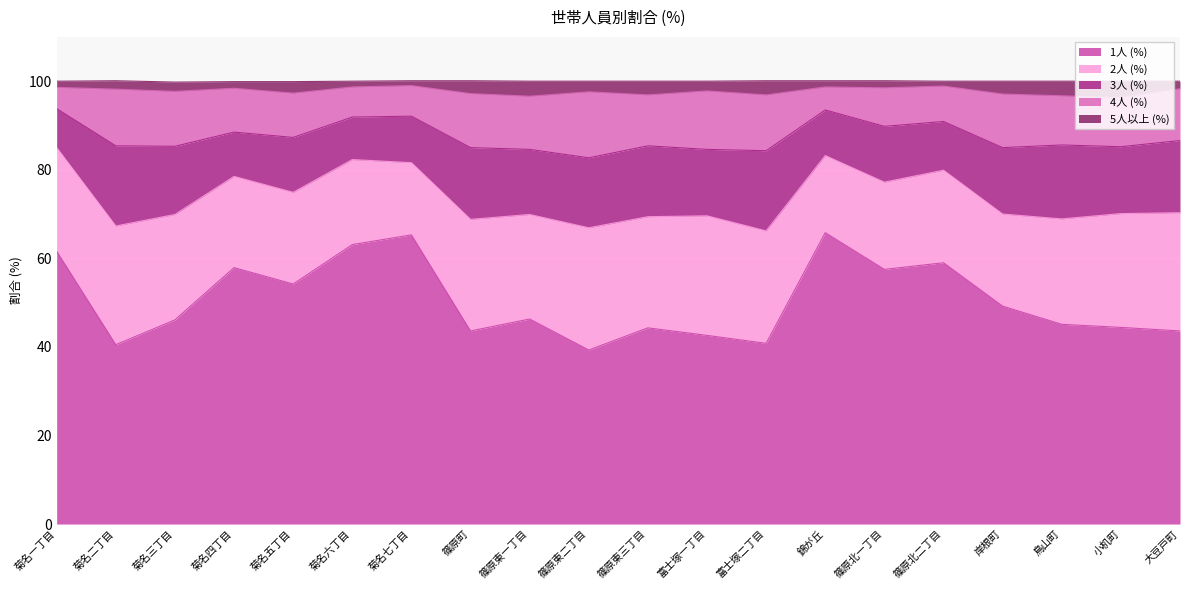

What is the total value across all series at 篠原東二丁目?

100.0